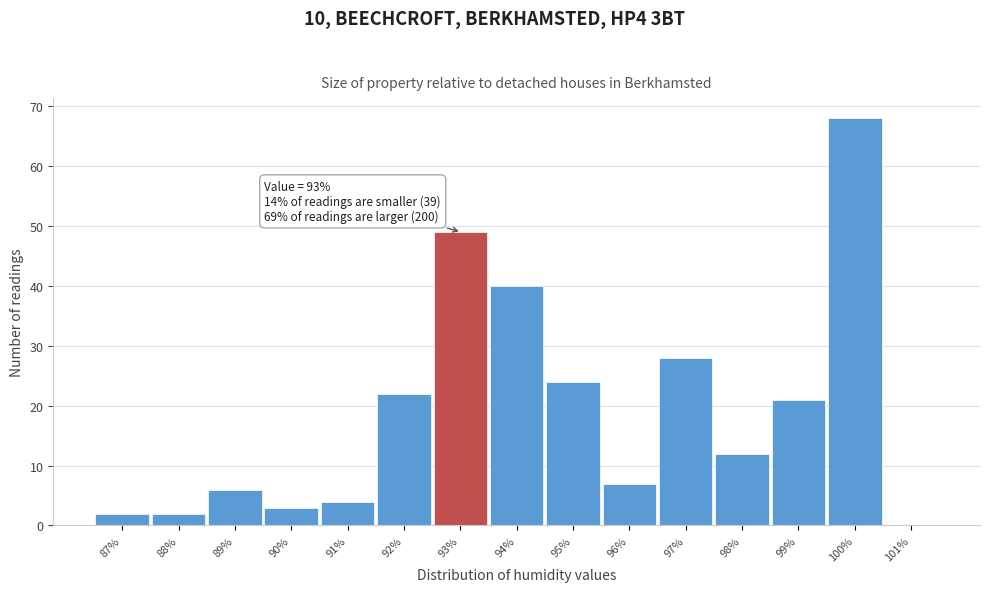

Reading left to right, extract all data points from this chart.

87%=2	88%=2	89%=6	90%=3	91%=4	92%=22	93%=49	94%=40	95%=24	96%=7	97%=28	98%=12	99%=21	100%=68	101%=0